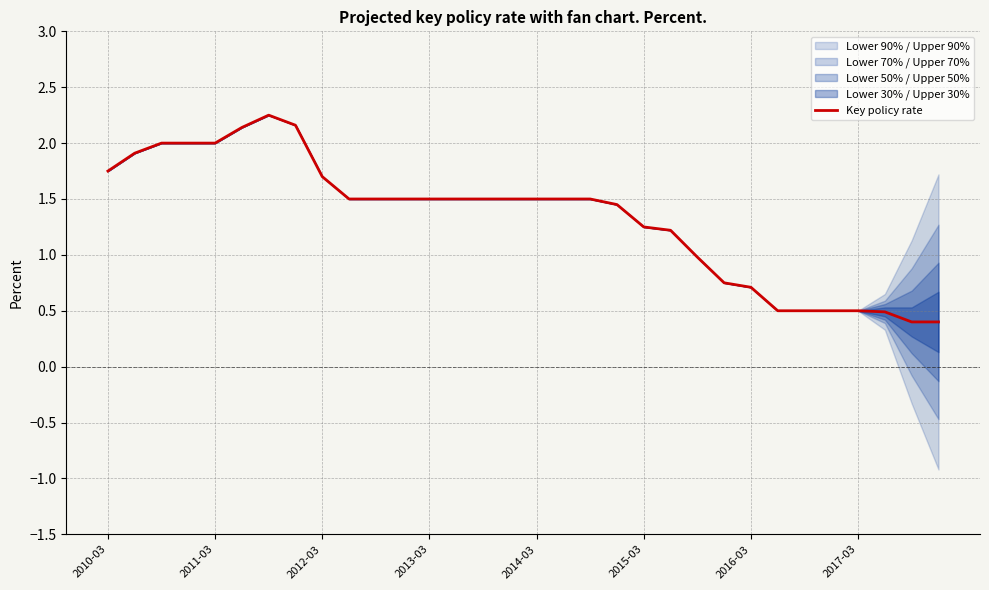

Where is the data nearest to the value 1?

22